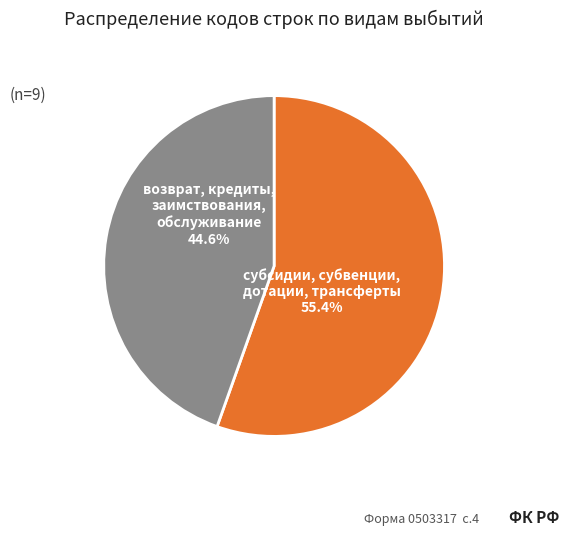

How many segments does this pie chart have?

2